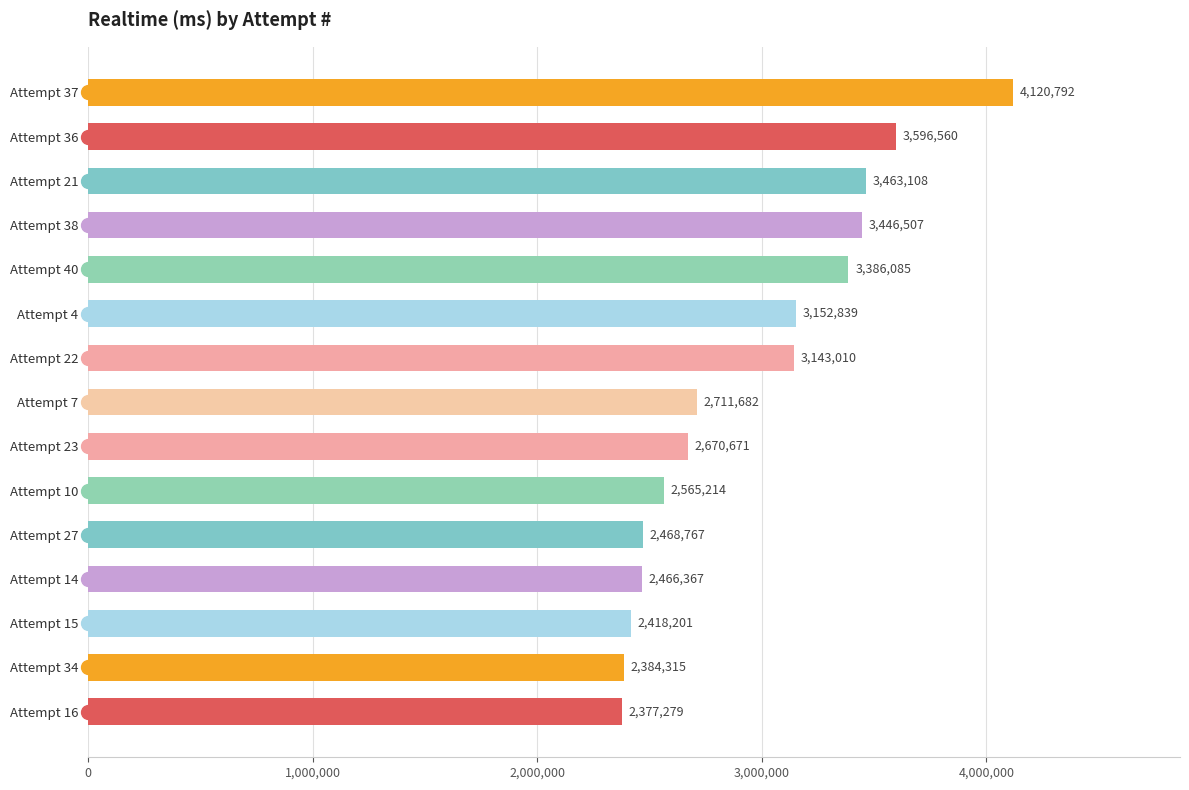

What is the average value?

2958093